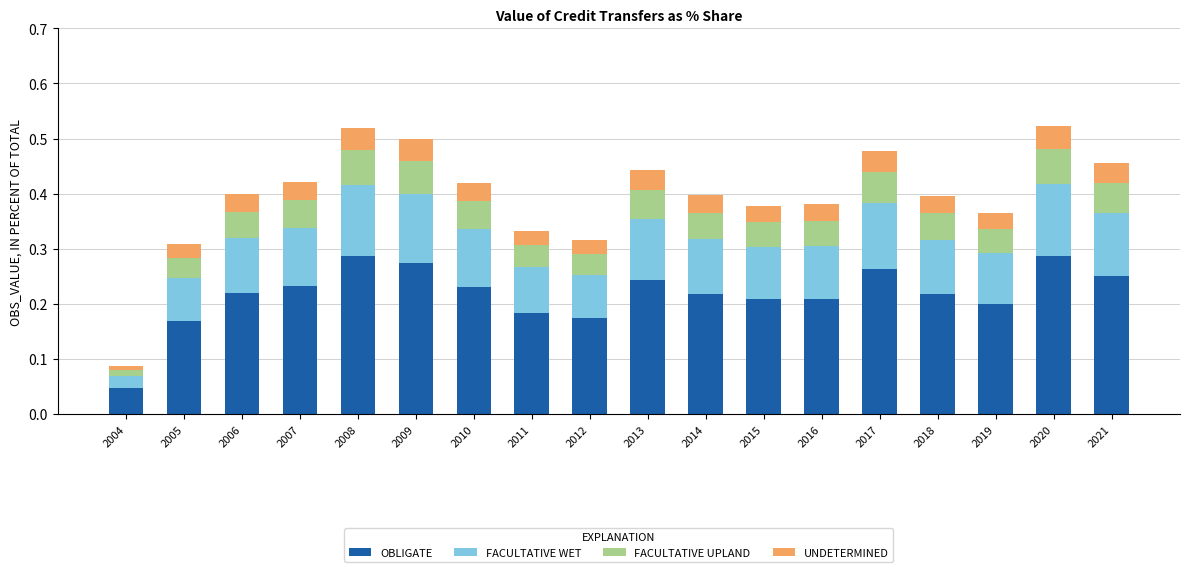

What is the sum of the OBLIGATE values at 2020 and 2007?

0.5